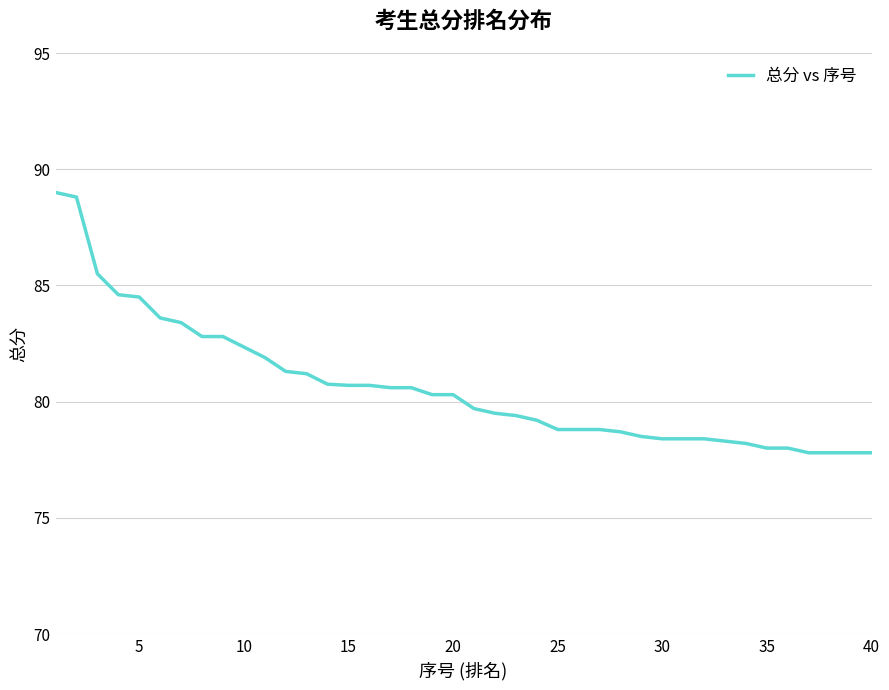

What is the difference between the maximum and minimum values?

11.2